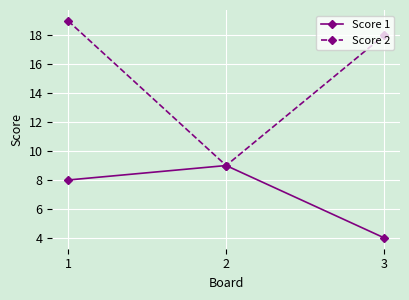

The value of Score 2 at 2 is 4. True or false?

False